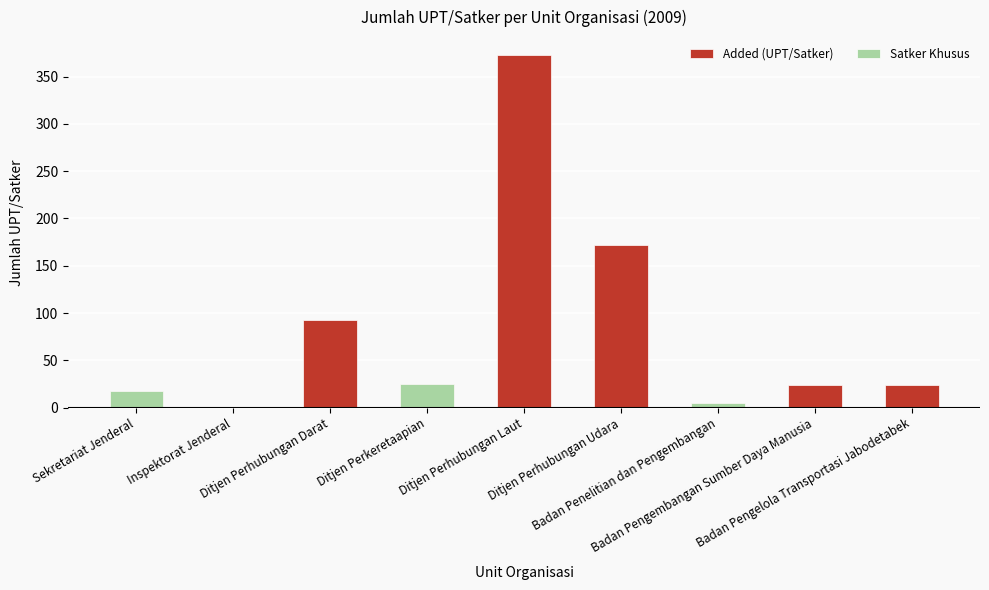

What is the label of the 3rd bar from the left?

Ditjen Perhubungan Darat